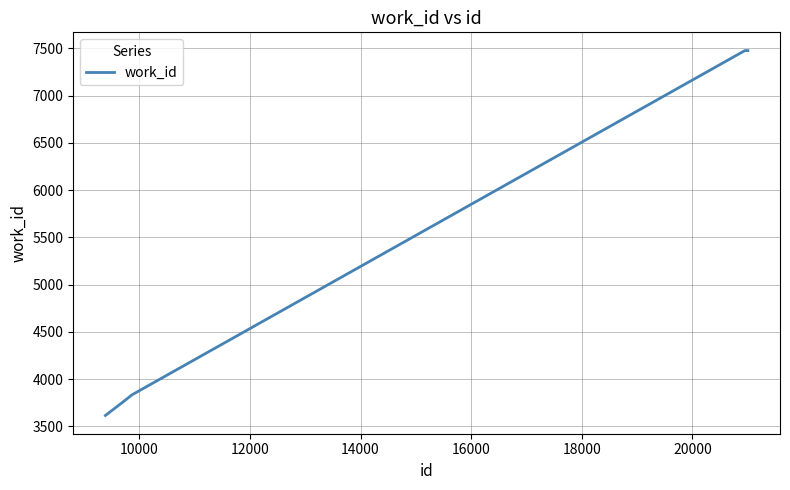

What is the maximum value shown in the chart?

7476